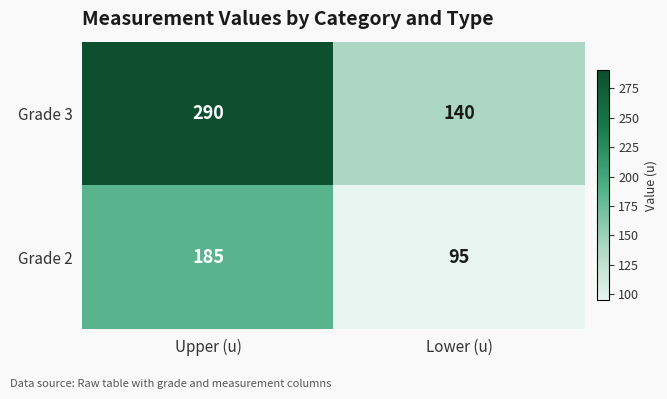

What is the sum of the Grade 3 values at Lower (u) and Upper (u)?

430